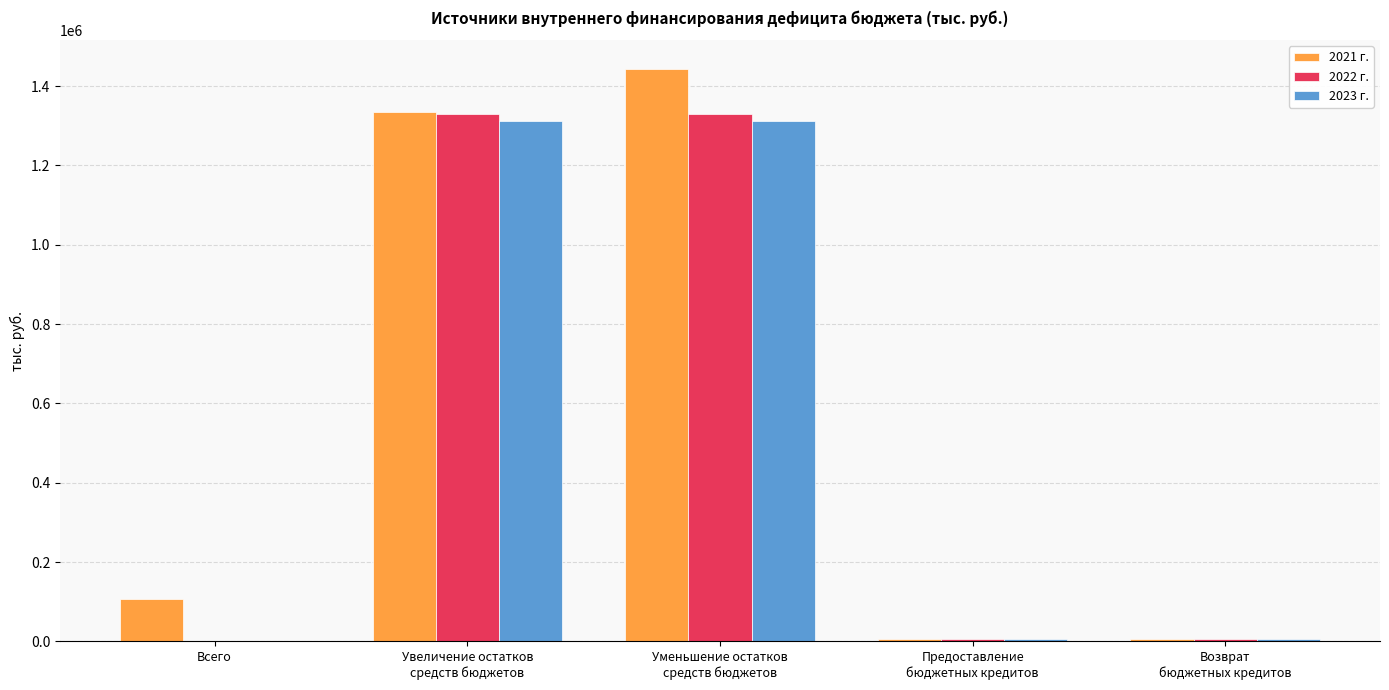

What is the maximum value for 2022 г.?

1330678.0